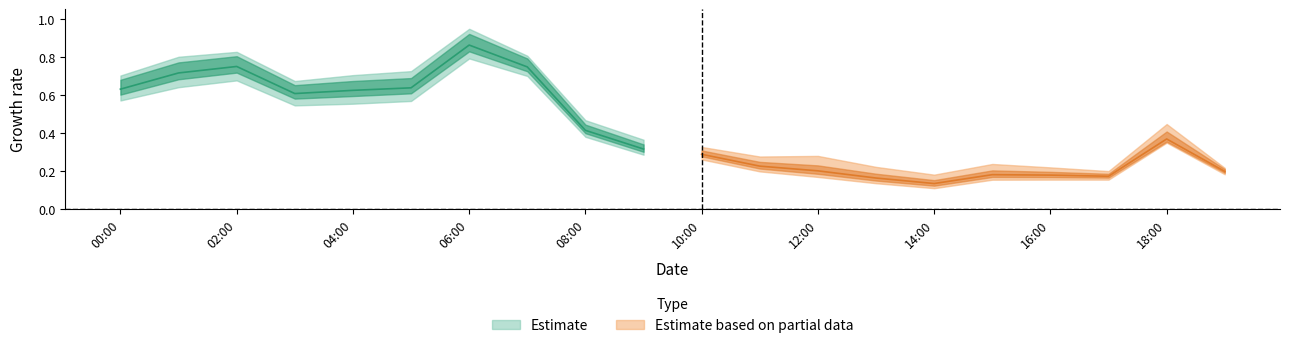

Does the chart display data point markers on the line(s)?

No